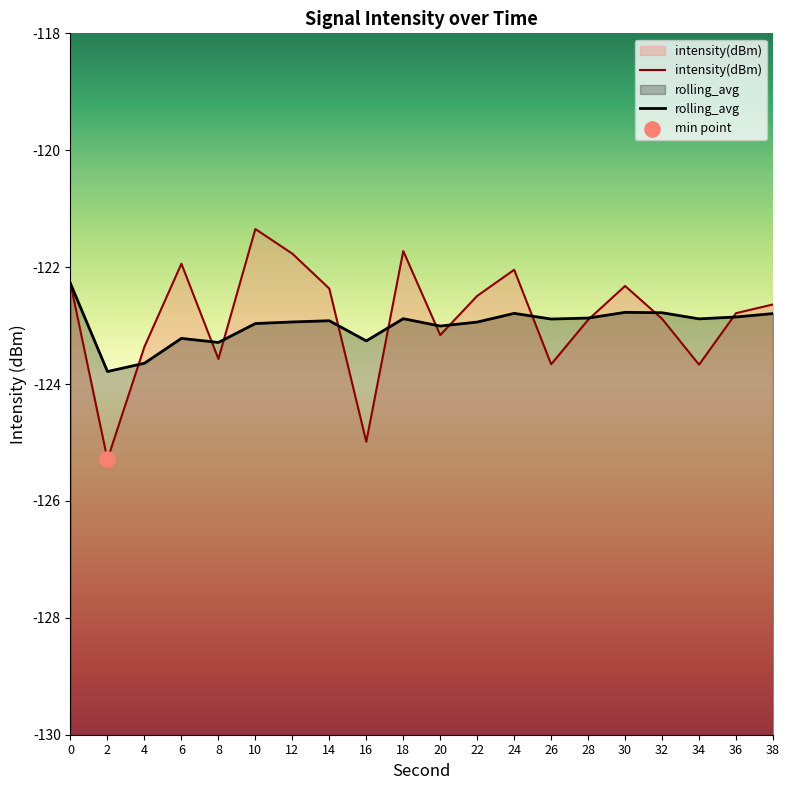

What are all the series names shown in the legend?

intensity(dBm), rolling_avg